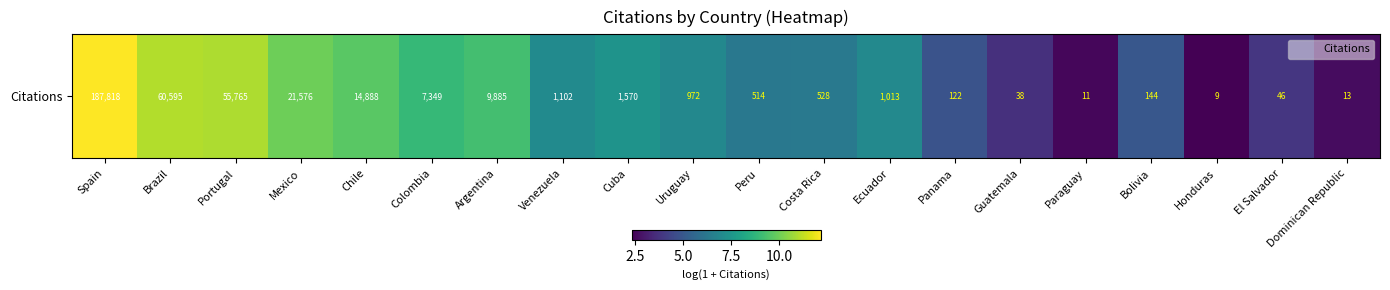

Which category has the lowest value across all series?

Honduras